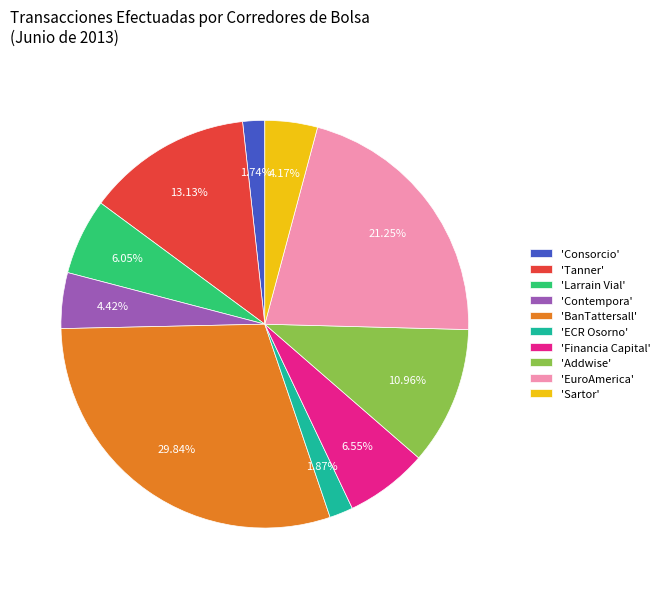

Does any single category account for the majority?

No